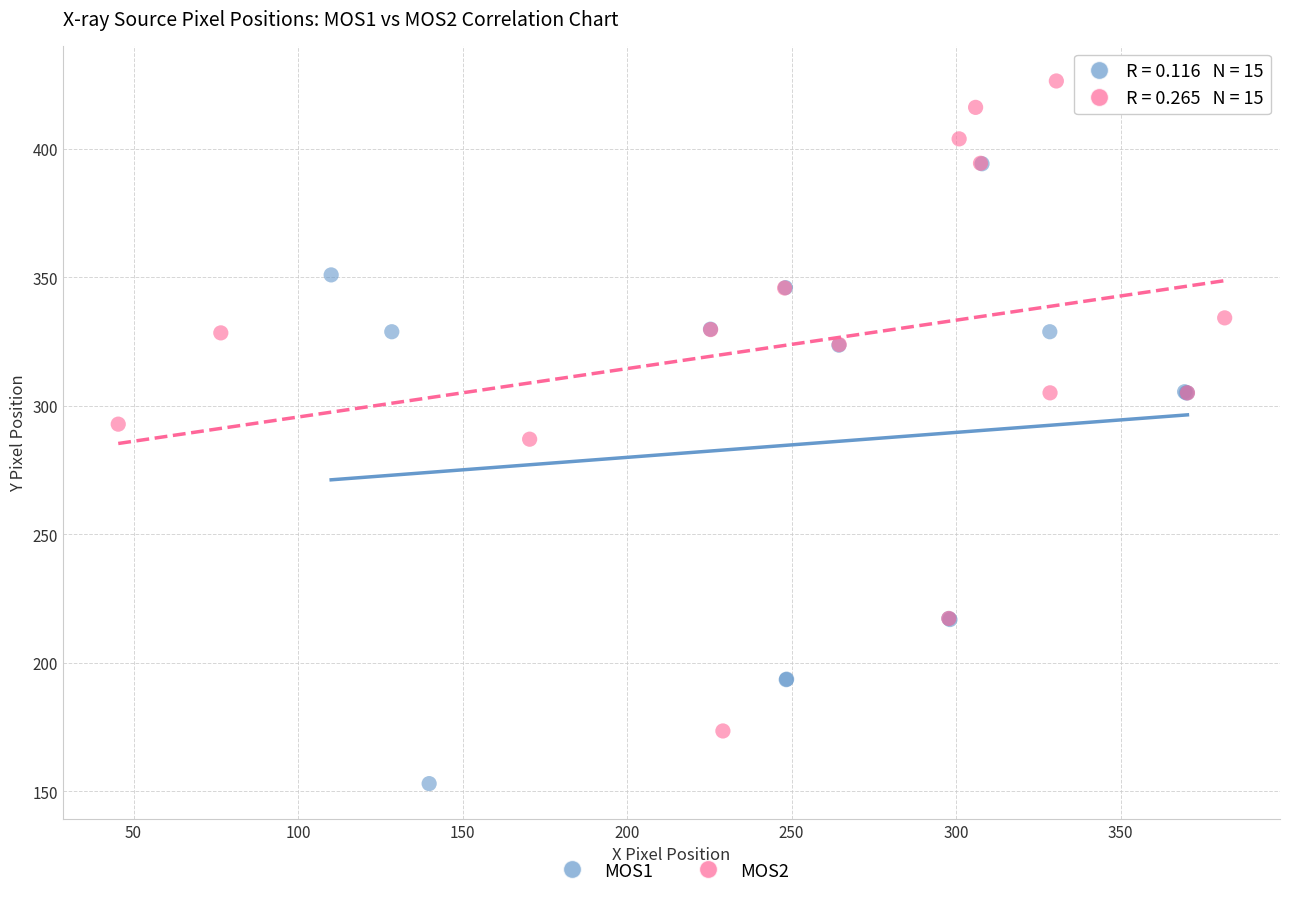

Which series reaches the maximum Y coordinate?

MOS2